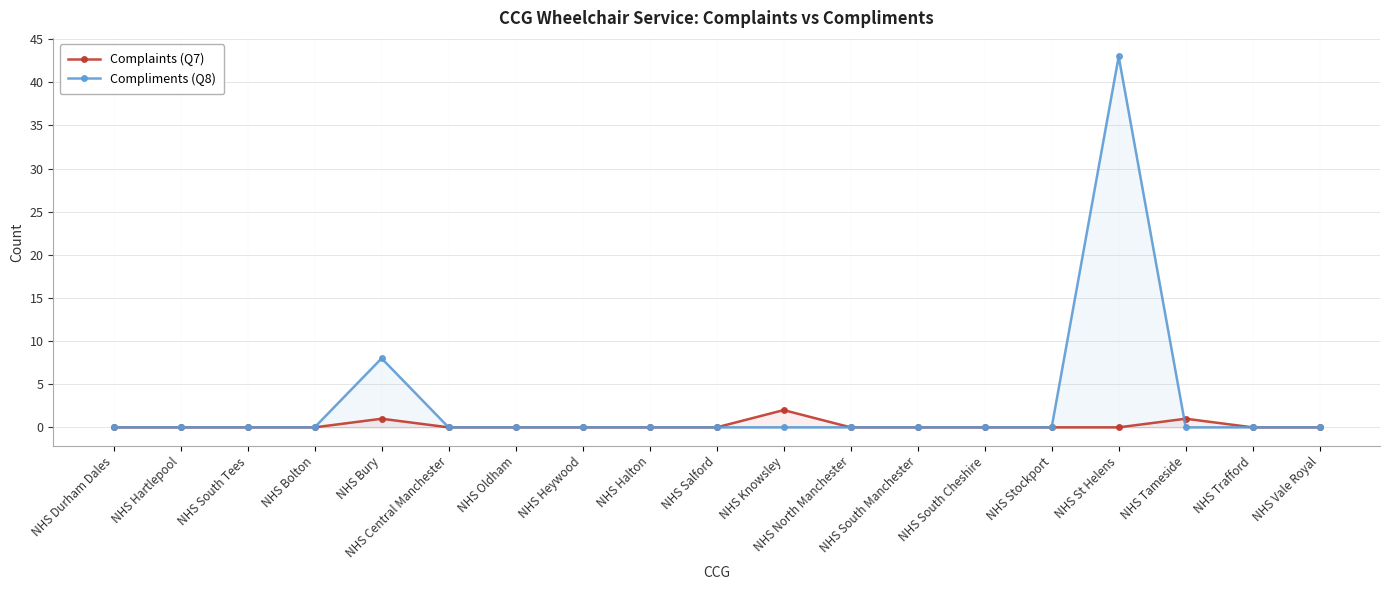

What is the label of the 19th point from the left?

NHS Vale Royal